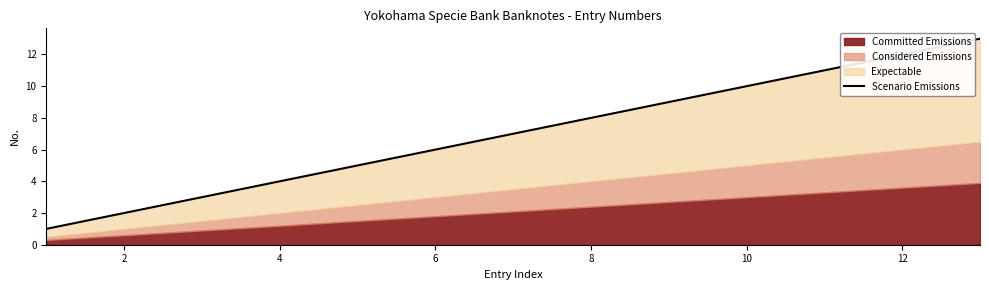

How many lines are shown in the chart?

1